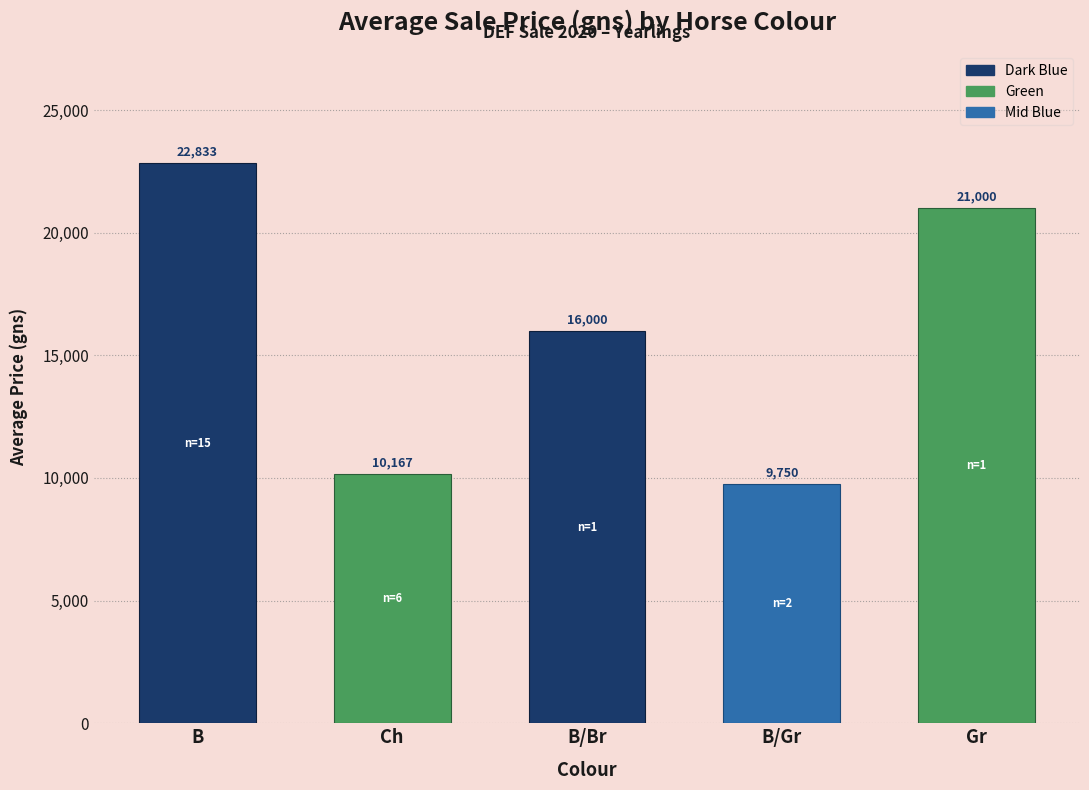

What is the ratio of the value at Gr to the value at B?

0.9